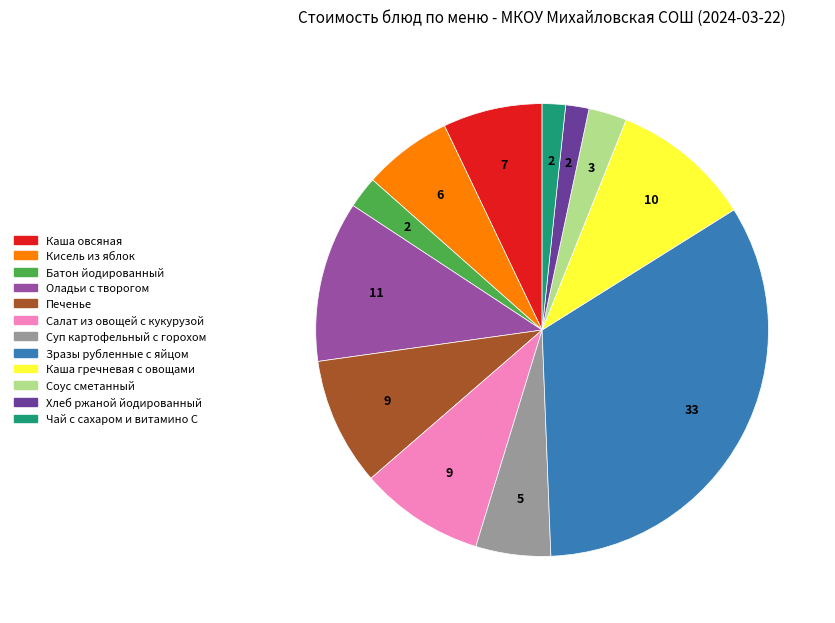

How many slices are in this pie chart?

12